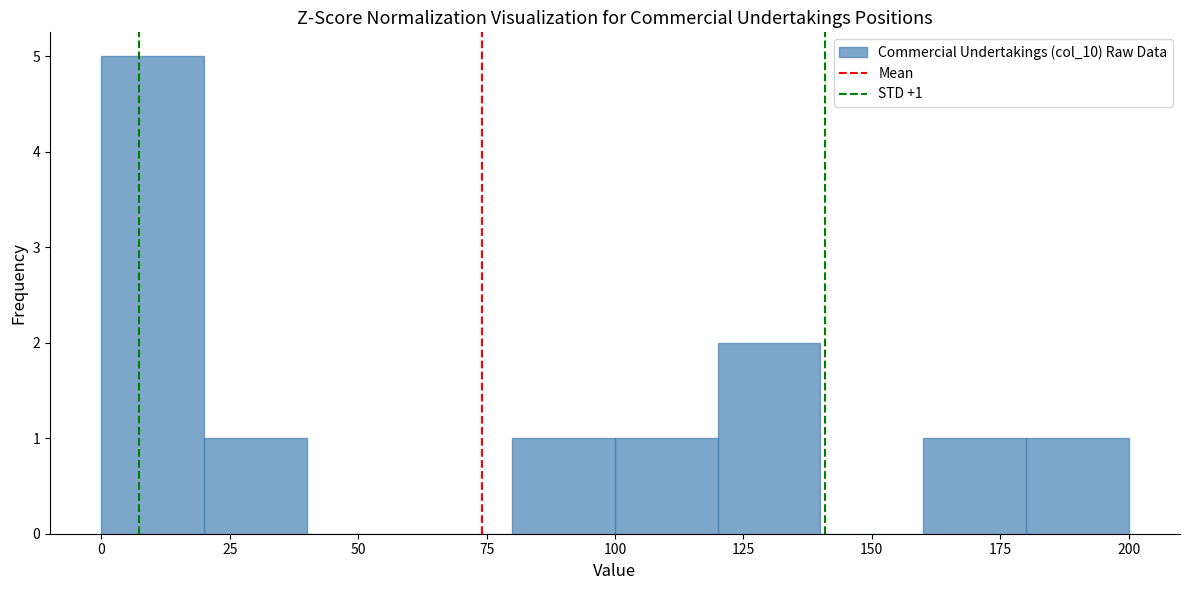

Over which range of the x-axis is the bar tallest?

0 to 20